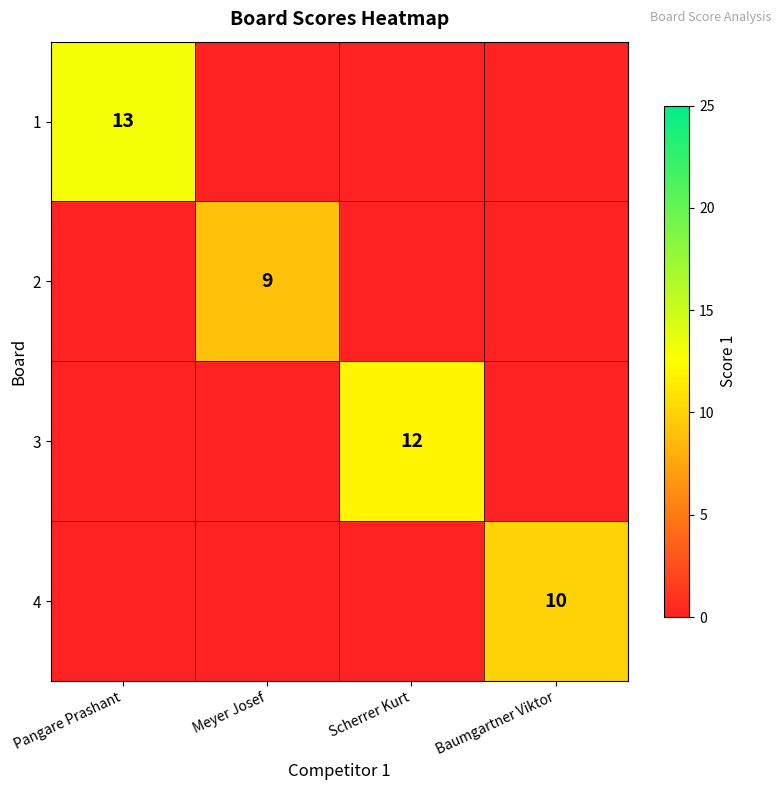

The 4 series shows 10 at Baumgartner Viktor. True or false?

True